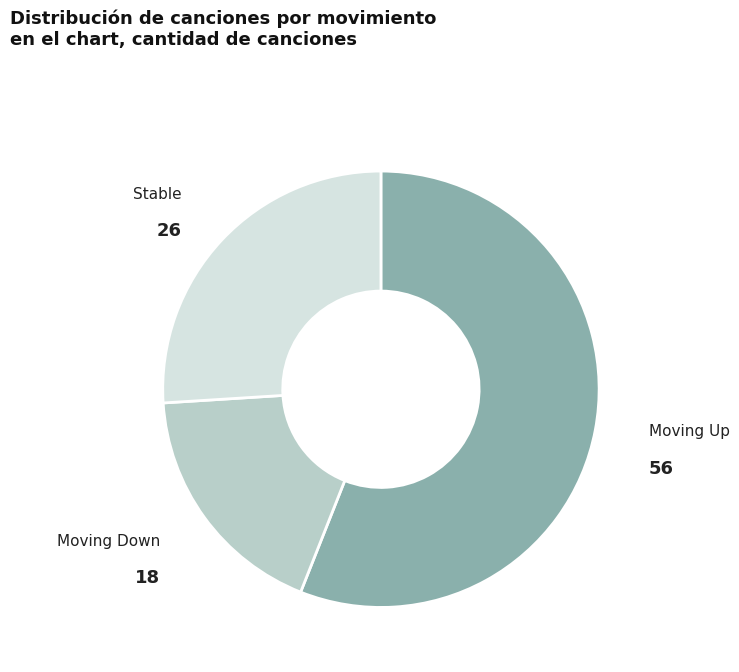

Is there a majority slice in this chart?

Yes